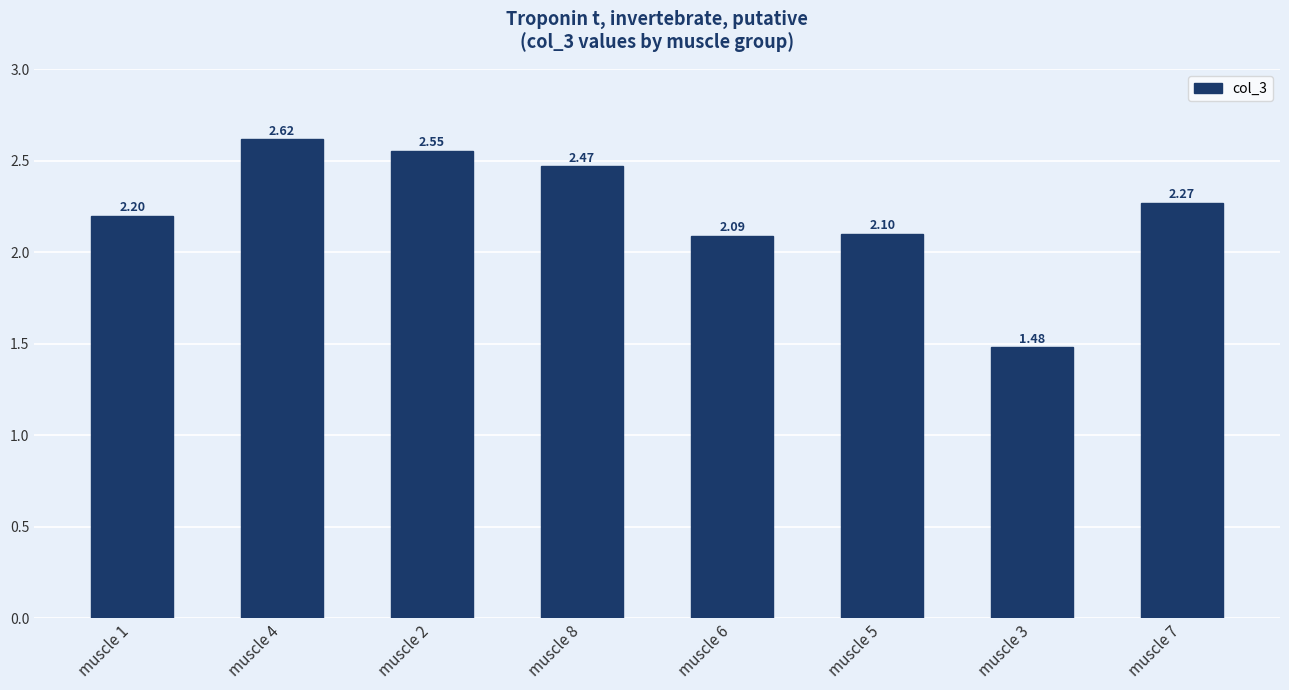

Where does the data first go above 2?

muscle 1